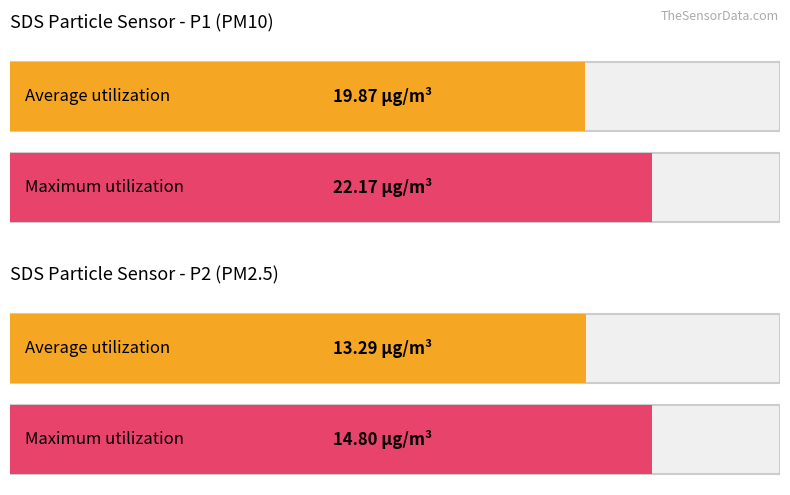

True or false: SDS_P1 has a value of 30.3 at 00:12.

False